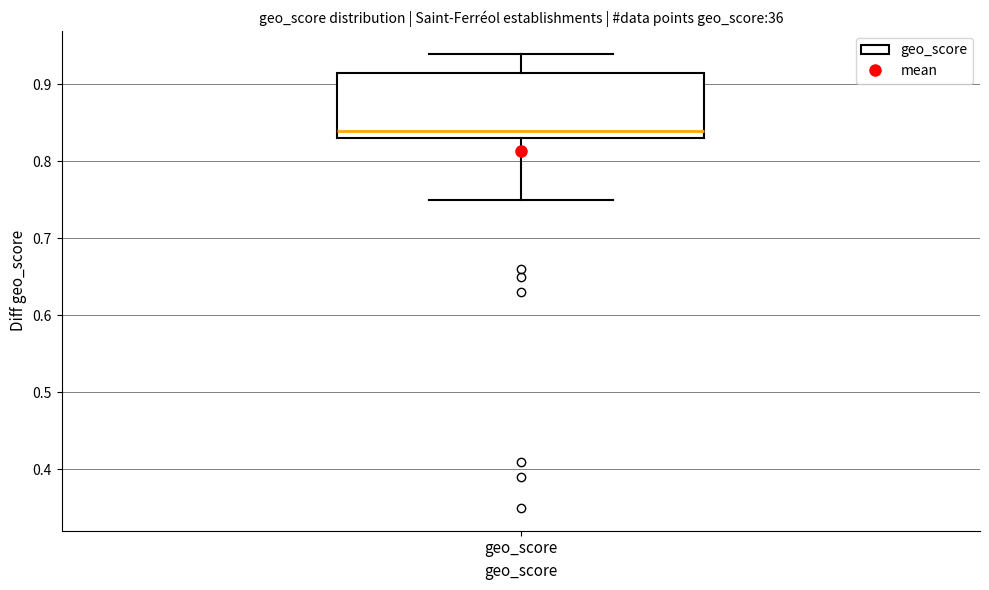

Transcribe this box plot: give where the median line is, the range the box spans, and where the two whiskers end, as read against the y-axis. The values are not printed on the chart, so give them approximately, as read against the axis.

median 0.84, box 0.83 to 0.92, whiskers 0.75 to 0.94